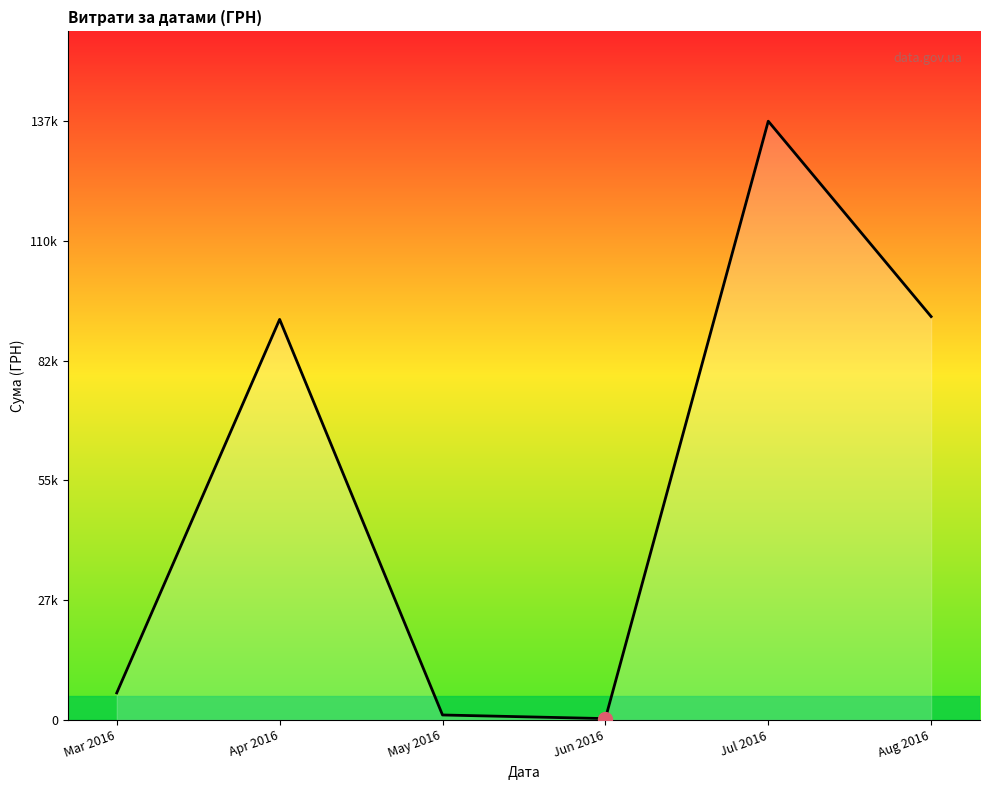

What position from the left is Aug 2016?

6